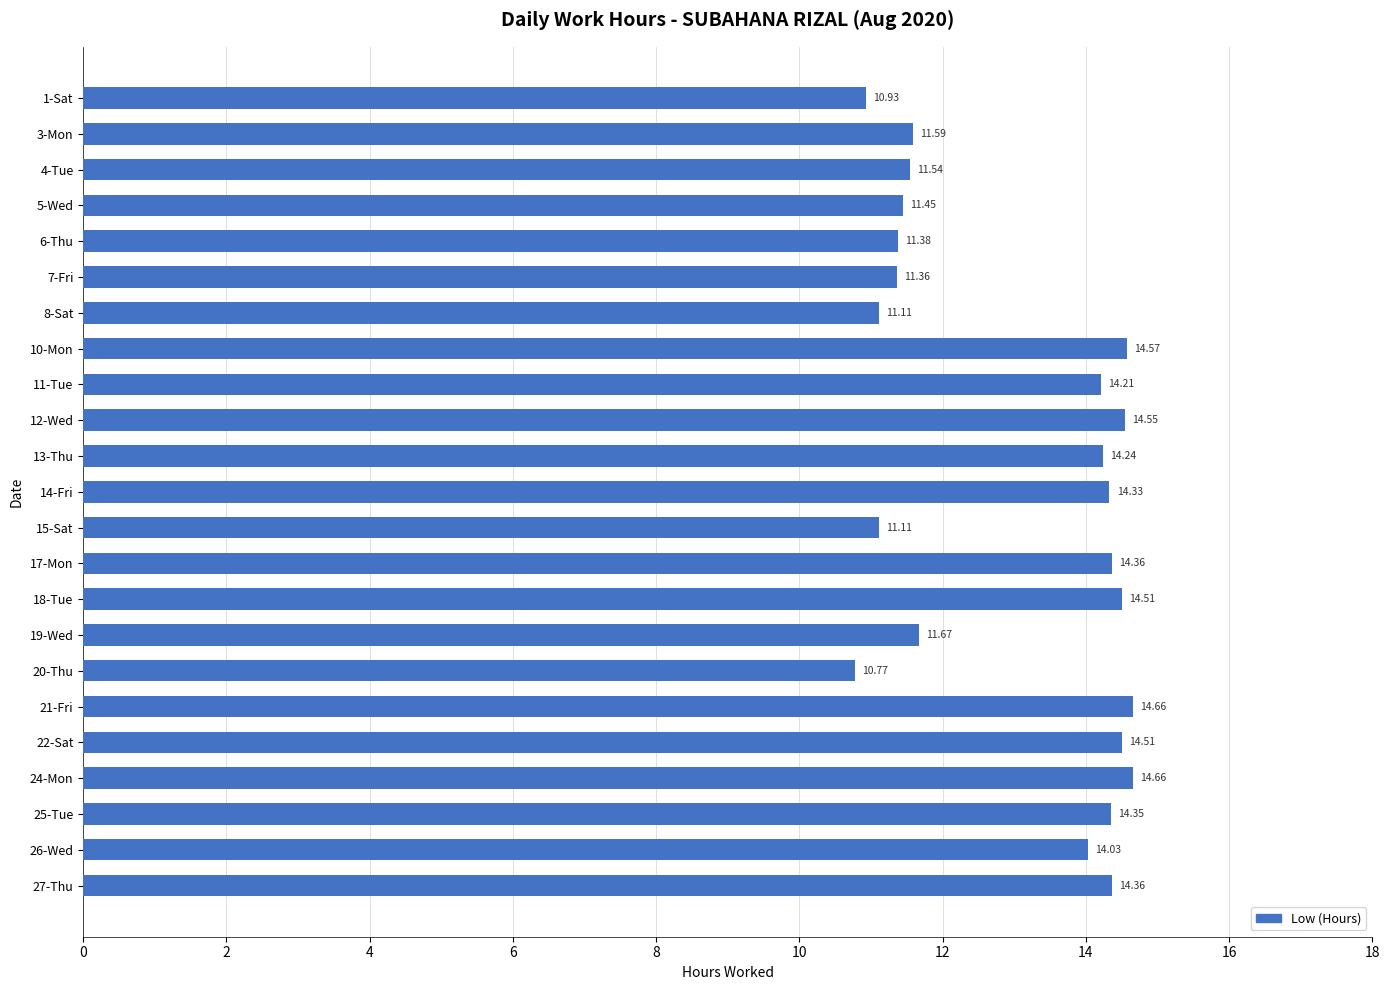

How many bars are there in total?

23